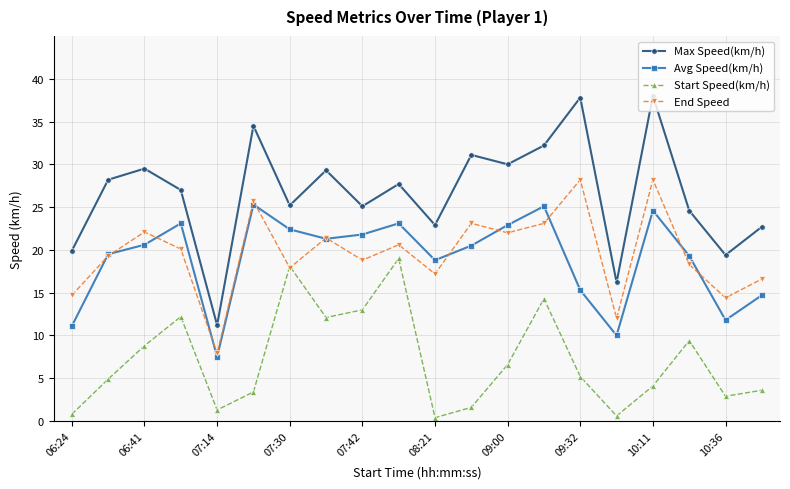

Rank the series by their maximum value, from lowest to highest.

Start Speed(km/h), Avg Speed(km/h), End Speed, Max Speed(km/h)